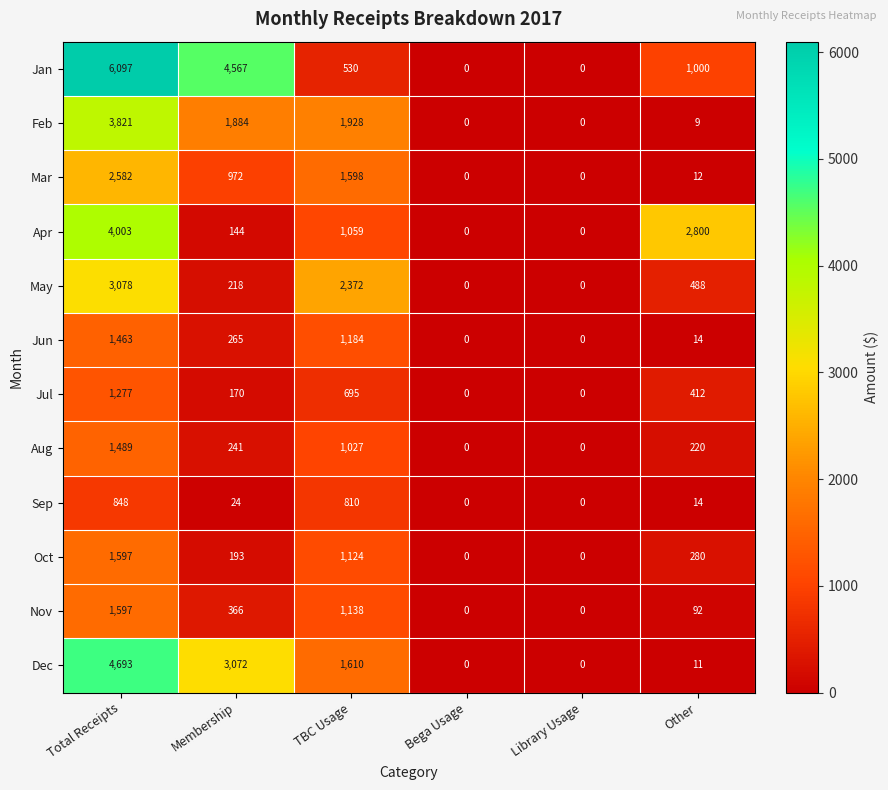

The Jan series shows 2064 at Bega Usage. True or false?

False